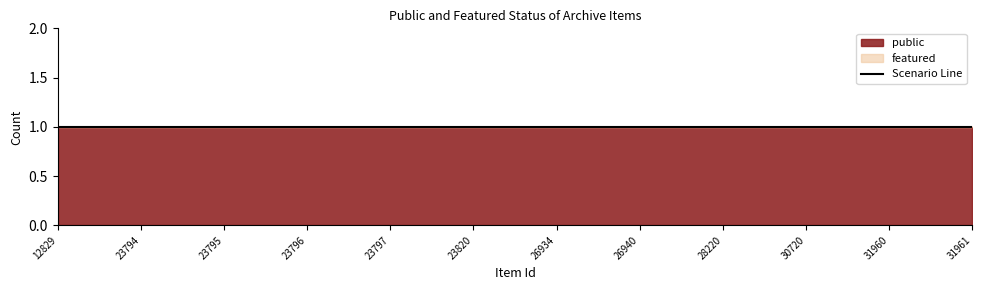

At 31961, list the series in order from smallest to largest.

featured, public